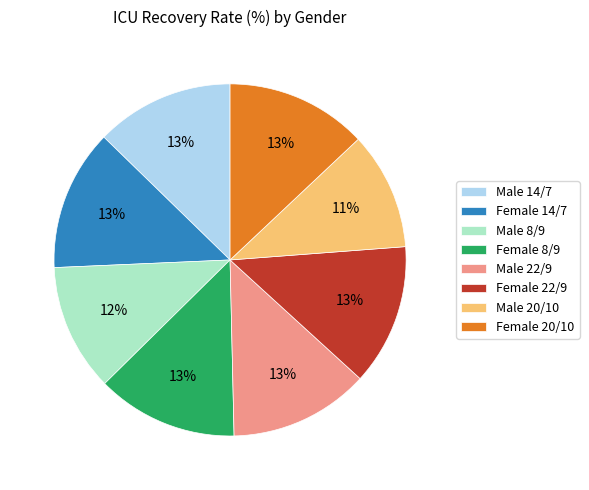

Does any single category account for the majority?

No